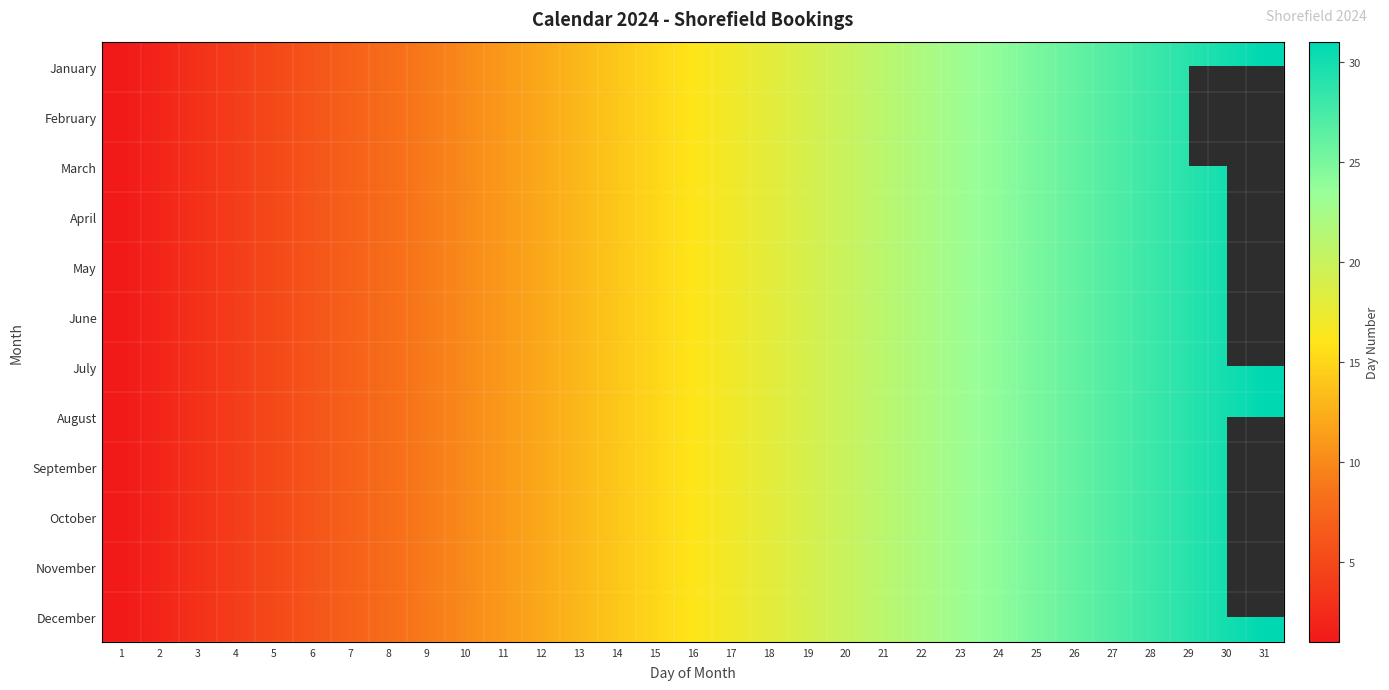

Reading right to left, what are all the values shown in this chart?

January: 31=31	30=30	29=29	28=28	27=27	26=26	25=25	24=24	23=23	22=22	21=21	20=20	19=19	18=18	17=17	16=16	15=15	14=14	13=13	12=12	11=11	10=10	9=9	8=8	7=7	6=6	5=5	4=4	3=3	2=2	1=1
February: 31=0	30=0	29=29	28=28	27=27	26=26	25=25	24=24	23=23	22=22	21=21	20=20	19=19	18=18	17=17	16=16	15=15	14=14	13=13	12=12	11=11	10=10	9=9	8=8	7=7	6=6	5=5	4=4	3=3	2=2	1=1
March: 31=31	30=30	29=29	28=28	27=27	26=26	25=25	24=24	23=23	22=22	21=21	20=20	19=19	18=18	17=17	16=16	15=15	14=14	13=13	12=12	11=11	10=10	9=9	8=8	7=7	6=6	5=5	4=4	3=3	2=2	1=1
April: 31=0	30=30	29=29	28=28	27=27	26=26	25=25	24=24	23=23	22=22	21=21	20=20	19=19	18=18	17=17	16=16	15=15	14=14	13=13	12=12	11=11	10=10	9=9	8=8	7=7	6=6	5=5	4=4	3=3	2=2	1=1
May: 31=31	30=30	29=29	28=28	27=27	26=26	25=25	24=24	23=23	22=22	21=21	20=20	19=19	18=18	17=17	16=16	15=15	14=14	13=13	12=12	11=11	10=10	9=9	8=8	7=7	6=6	5=5	4=4	3=3	2=2	1=1
June: 31=0	30=30	29=29	28=28	27=27	26=26	25=25	24=24	23=23	22=22	21=21	20=20	19=19	18=18	17=17	16=16	15=15	14=14	13=13	12=12	11=11	10=10	9=9	8=8	7=7	6=6	5=5	4=4	3=3	2=2	1=1
July: 31=31	30=30	29=29	28=28	27=27	26=26	25=25	24=24	23=23	22=22	21=21	20=20	19=19	18=18	17=17	16=16	15=15	14=14	13=13	12=12	11=11	10=10	9=9	8=8	7=7	6=6	5=5	4=4	3=3	2=2	1=1
August: 31=31	30=30	29=29	28=28	27=27	26=26	25=25	24=24	23=23	22=22	21=21	20=20	19=19	18=18	17=17	16=16	15=15	14=14	13=13	12=12	11=11	10=10	9=9	8=8	7=7	6=6	5=5	4=4	3=3	2=2	1=1
September: 31=0	30=30	29=29	28=28	27=27	26=26	25=25	24=24	23=23	22=22	21=21	20=20	19=19	18=18	17=17	16=16	15=15	14=14	13=13	12=12	11=11	10=10	9=9	8=8	7=7	6=6	5=5	4=4	3=3	2=2	1=1
October: 31=31	30=30	29=29	28=28	27=27	26=26	25=25	24=24	23=23	22=22	21=21	20=20	19=19	18=18	17=17	16=16	15=15	14=14	13=13	12=12	11=11	10=10	9=9	8=8	7=7	6=6	5=5	4=4	3=3	2=2	1=1
November: 31=0	30=30	29=29	28=28	27=27	26=26	25=25	24=24	23=23	22=22	21=21	20=20	19=19	18=18	17=17	16=16	15=15	14=14	13=13	12=12	11=11	10=10	9=9	8=8	7=7	6=6	5=5	4=4	3=3	2=2	1=1
December: 31=31	30=30	29=29	28=28	27=27	26=26	25=25	24=24	23=23	22=22	21=21	20=20	19=19	18=18	17=17	16=16	15=15	14=14	13=13	12=12	11=11	10=10	9=9	8=8	7=7	6=6	5=5	4=4	3=3	2=2	1=1